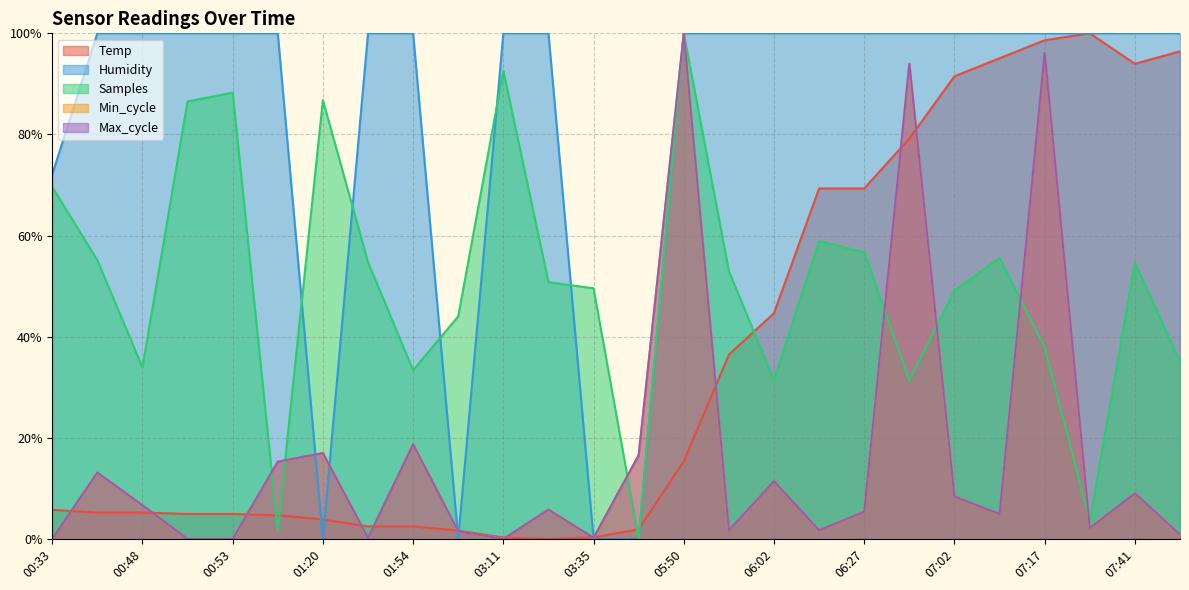

True or false: Temp and Humidity intersect in this chart.

True